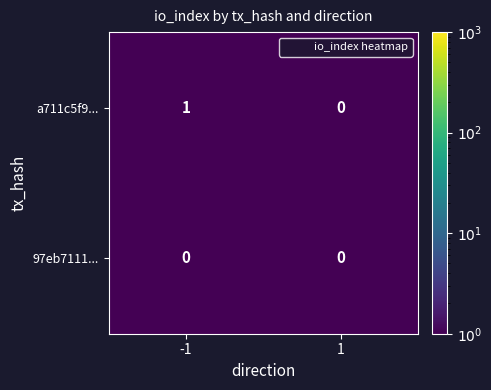

Is the value of 97eb7111... at -1 greater than the value of a711c5f9... at -1?

No